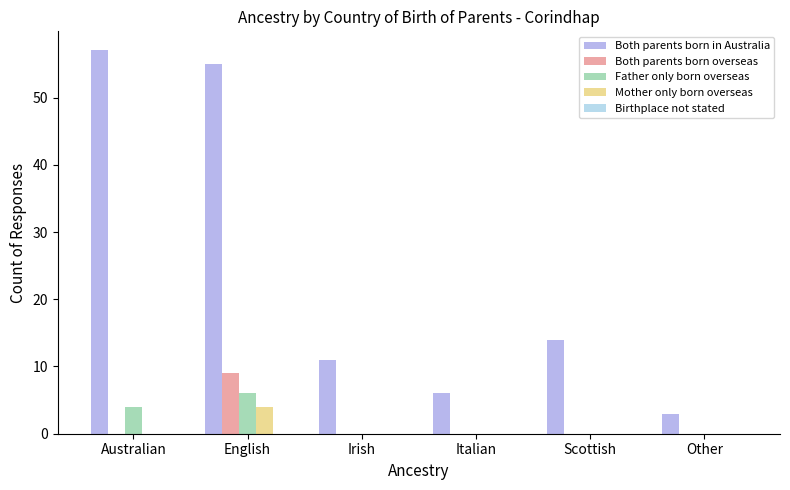

Is it true that Mother only born overseas equals 0 at Australian?

True